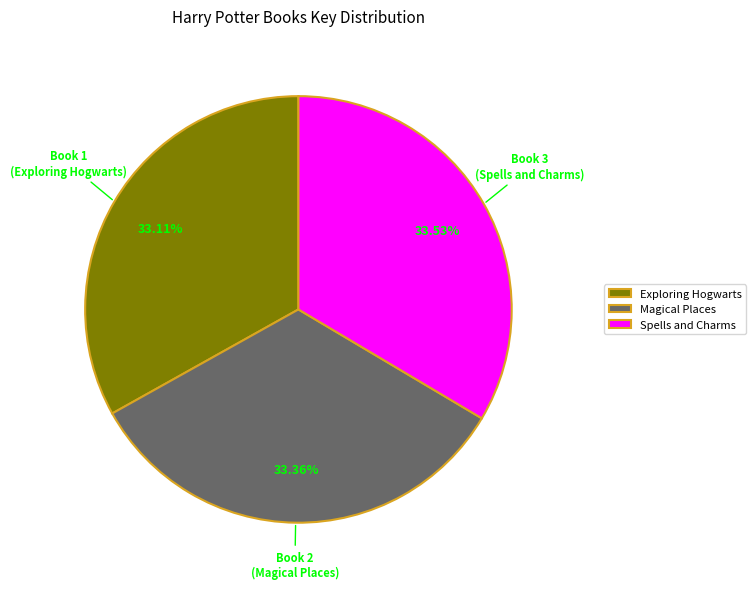

How many slices are in this pie chart?

3